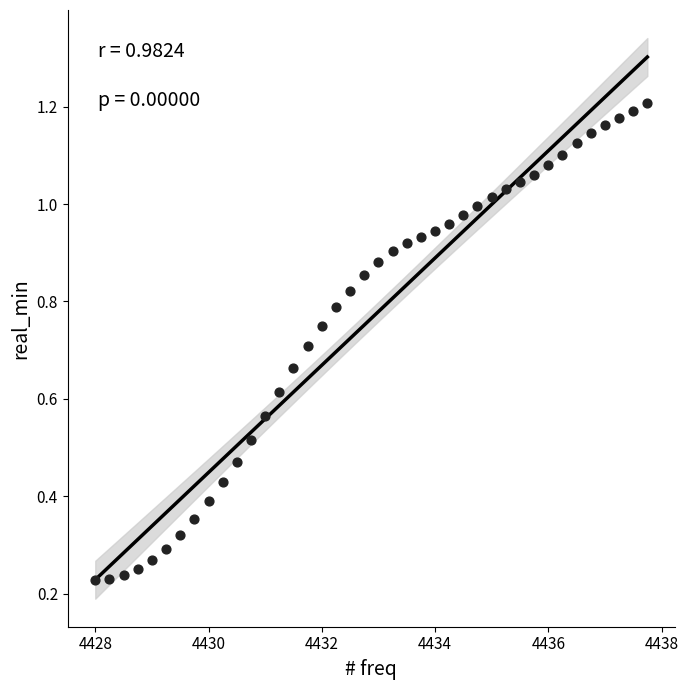

What is the range of X values (max minus min)?

9.8